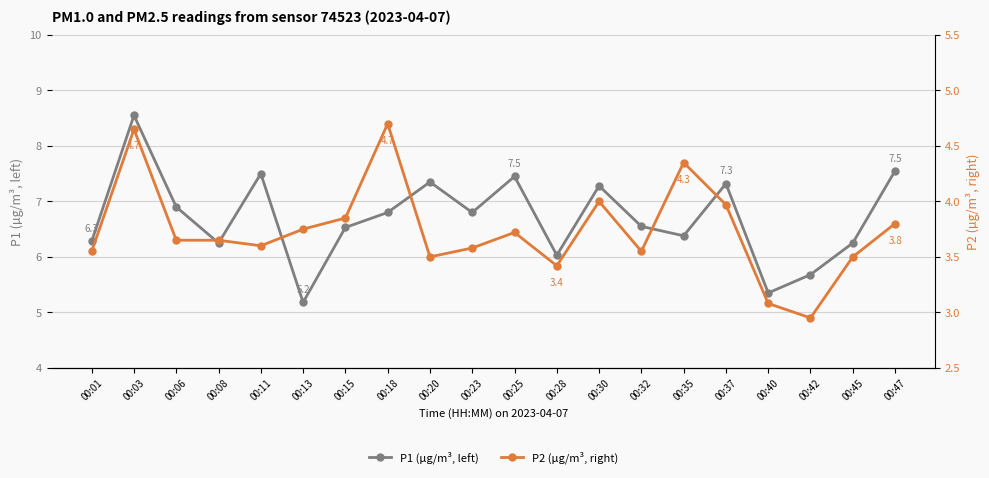

Which series has the widest spread of values?

P1 (µg/m³, left)